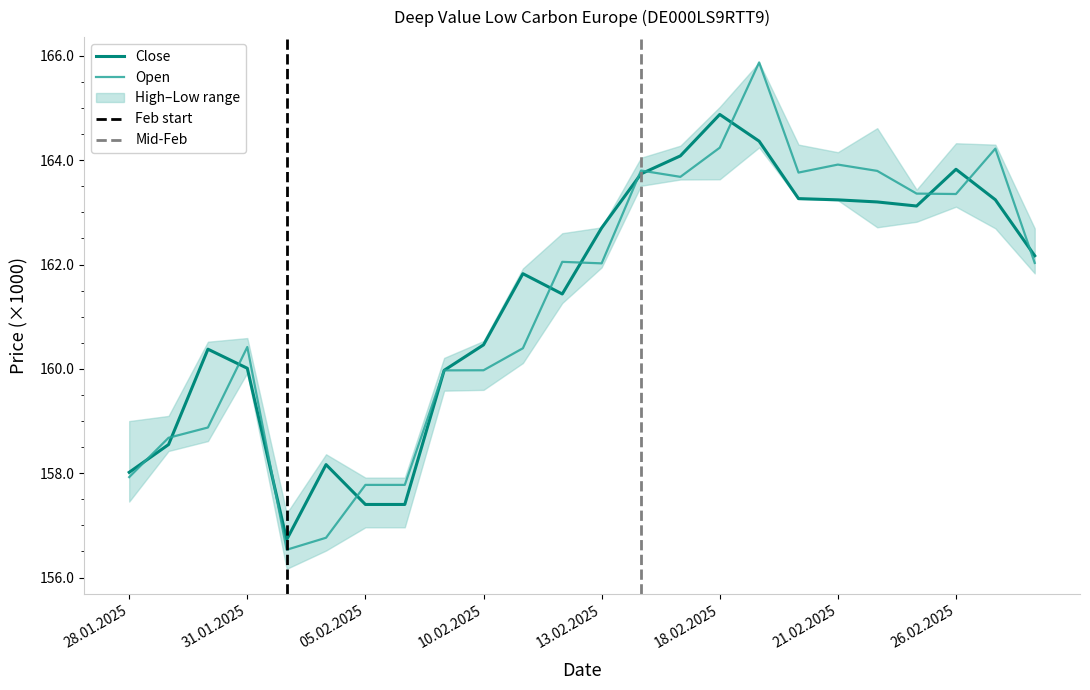

True or false: Open has a value of 160.4 at 31.01.2025.

True